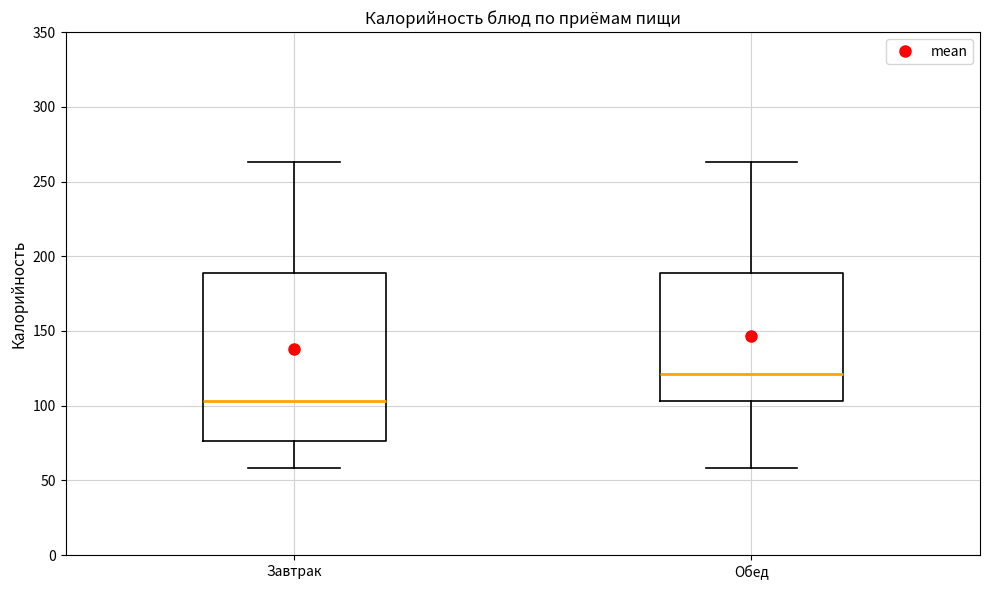

Comparing the boxes themselves (not the whiskers), which one is the tallest?

Завтрак